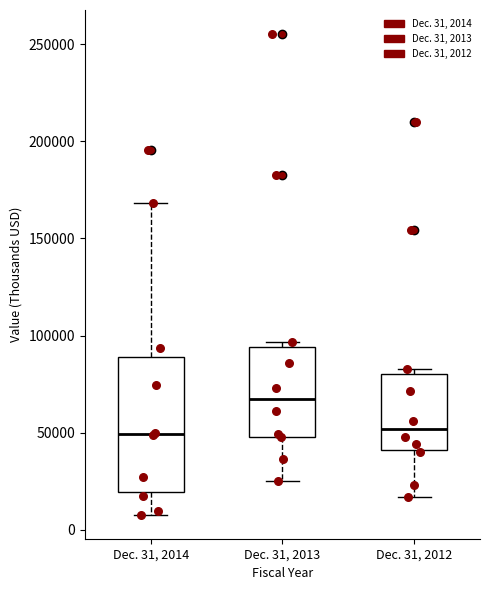

Comparing the boxes themselves (not the whiskers), which one is the tallest?

Dec. 31, 2014